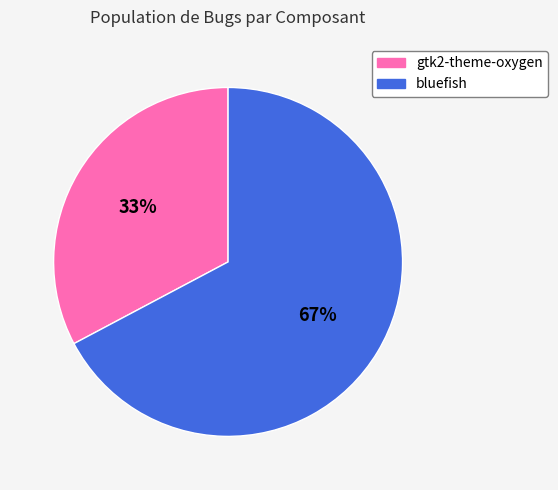

Count the number of slices in the pie.

2